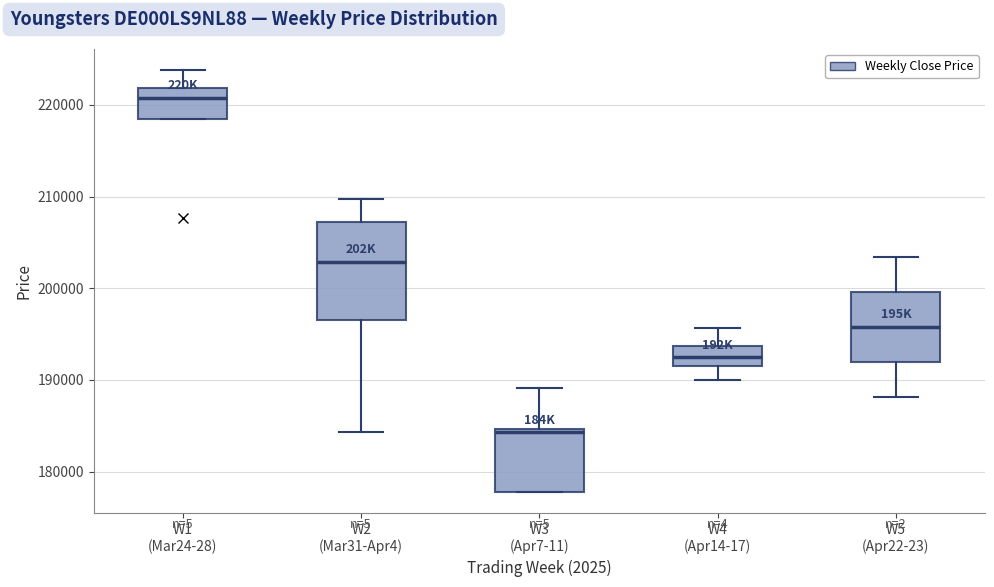

Reading left to right, transcribe this box plot: for each box, give where its median line is, the range the box spans, and where its two whiskers end, as read against the y-axis. The values are not printed on the chart, so give them approximately, as read against the axis.

W1 (Mar24-28): median 221000, box 218000 to 222000, whiskers 218000 to 224000
W2 (Mar31-Apr4): median 203000, box 197000 to 207000, whiskers 184000 to 210000
W3 (Apr7-11): median 184000, box 178000 to 185000, whiskers 178000 to 189000
W4 (Apr14-17): median 192000, box 191000 to 194000, whiskers 190000 to 196000
W5 (Apr22-23): median 196000, box 192000 to 200000, whiskers 188000 to 203000